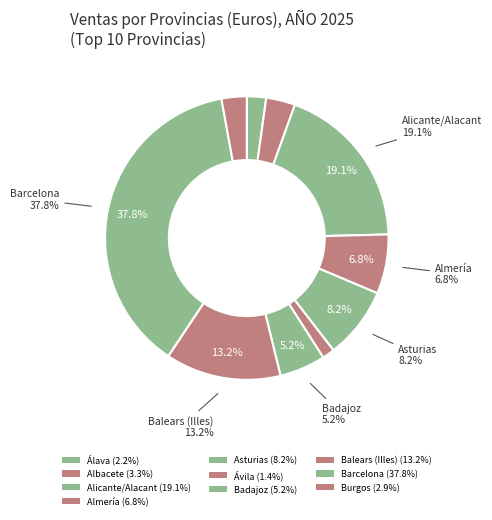

What percentage is the Albacete slice, to the nearest percent?

3%